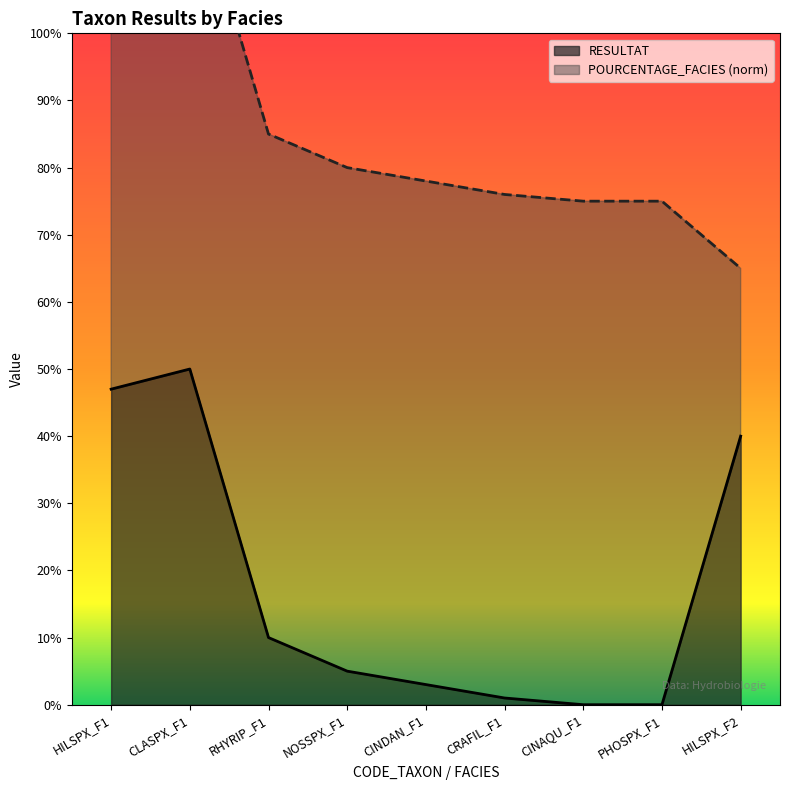

What is the value of the 4th point from the left?

0.1